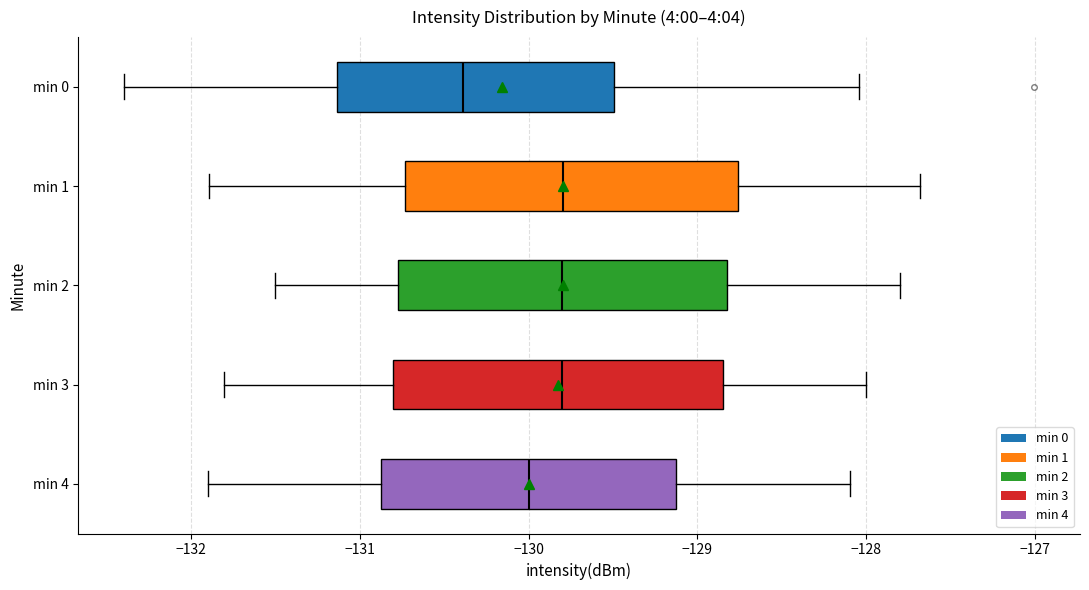

Reading bottom to top, read every box against the x-axis: the position of its median line, the range the box covers, and the ends of its whiskers. The values are not printed on the chart, so give them approximately, as read against the axis.

min 4: median -130.0, box -130.9 to -129.1, whiskers -131.9 to -128.1
min 3: median -129.8, box -130.8 to -128.8, whiskers -131.8 to -128.0
min 2: median -129.8, box -130.8 to -128.8, whiskers -131.5 to -127.8
min 1: median -129.8, box -130.7 to -128.8, whiskers -131.9 to -127.7
min 0: median -130.4, box -131.1 to -129.5, whiskers -132.4 to -128.0